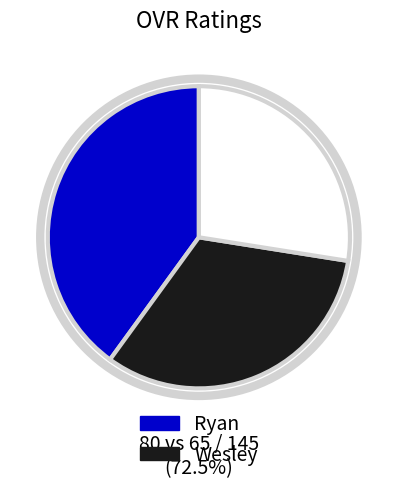

Is there any slice that represents more than half of the pie?

No